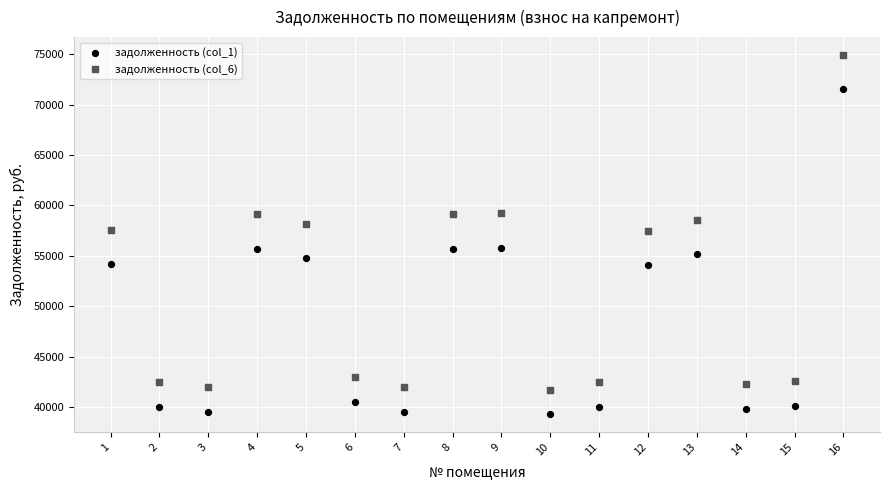

Across all data points, what is the range of Y values (max minus min)?

35622.6